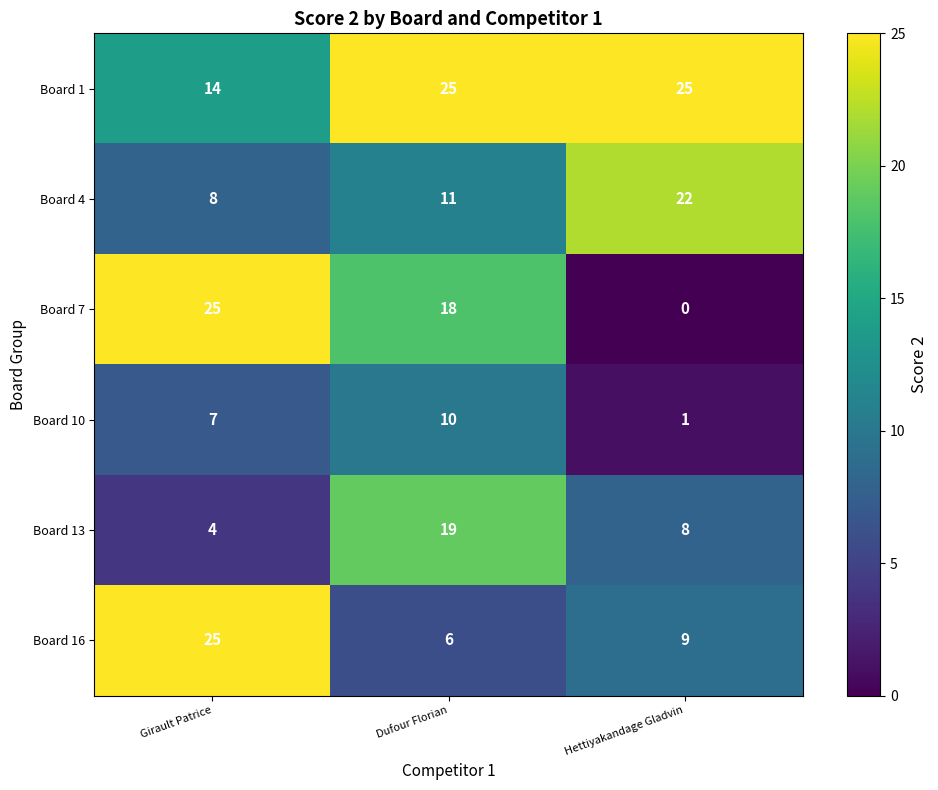

What is the sum of the Board 4 values at Hettiyakandage Gladvin and Dufour Florian?

33